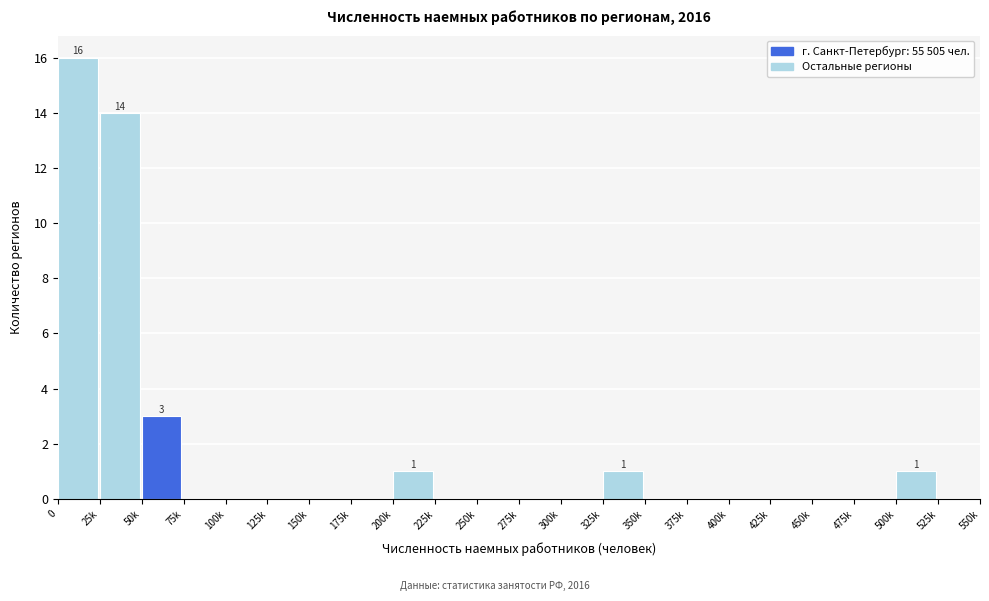

Reading left to right, what are all the values shown in this chart?

0=16	25k=14	50k=3	75k=0	100k=0	125k=0	150k=0	175k=0	200k=1	225k=0	250k=0	275k=0	300k=0	325k=1	350k=0	375k=0	400k=0	425k=0	450k=0	475k=0	500k=1	525k=0